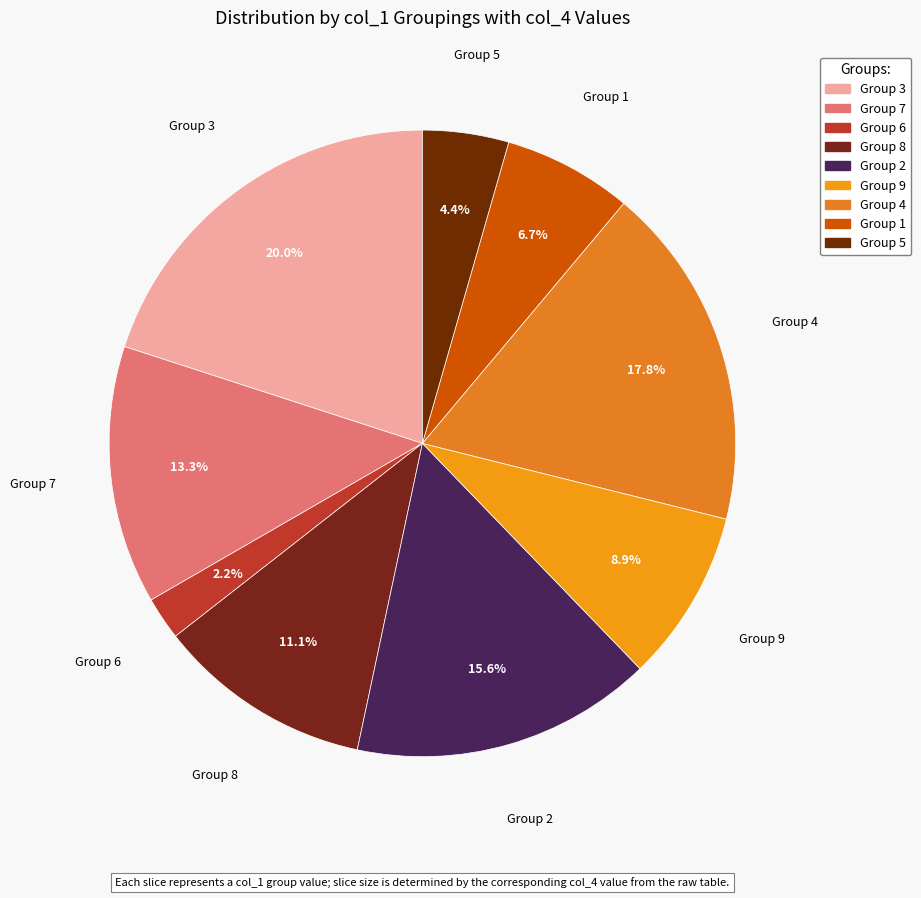

To the nearest percent, what is the average slice percentage?

11%